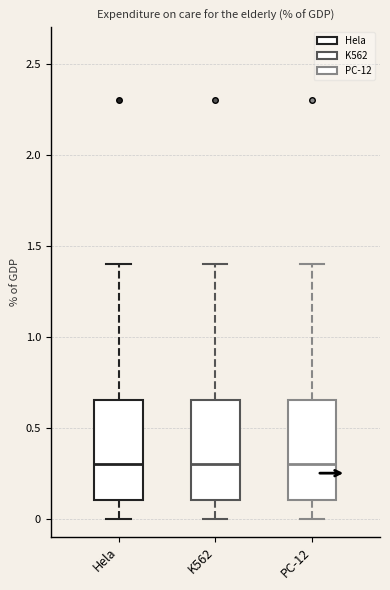

Reading left to right, read every box against the y-axis: the position of its median line, the range the box covers, and the ends of its whiskers. The values are not printed on the chart, so give them approximately, as read against the axis.

Hela: median 0.30, box 0.10 to 0.65, whiskers 0.00 to 1.40
K562: median 0.30, box 0.10 to 0.65, whiskers 0.00 to 1.40
PC-12: median 0.30, box 0.10 to 0.65, whiskers 0.00 to 1.40